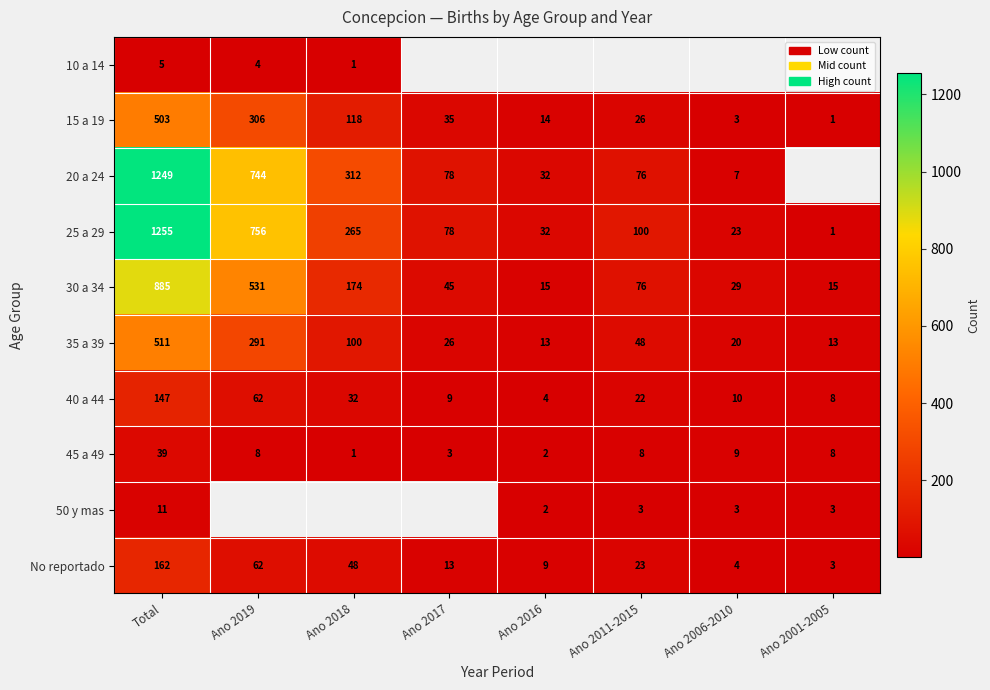

Is the value of 30 a 34 at Ano 2001-2005 greater than the value of 10 a 14 at Ano 2018?

Yes